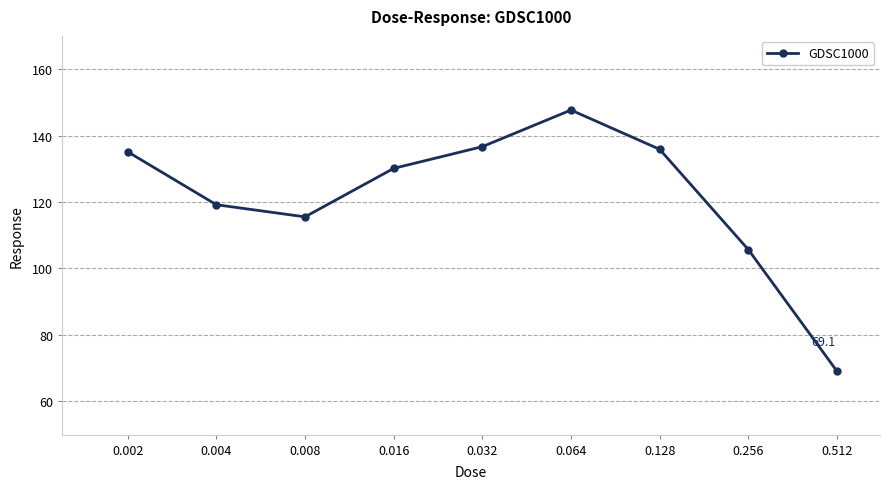

What is the average value?

121.7